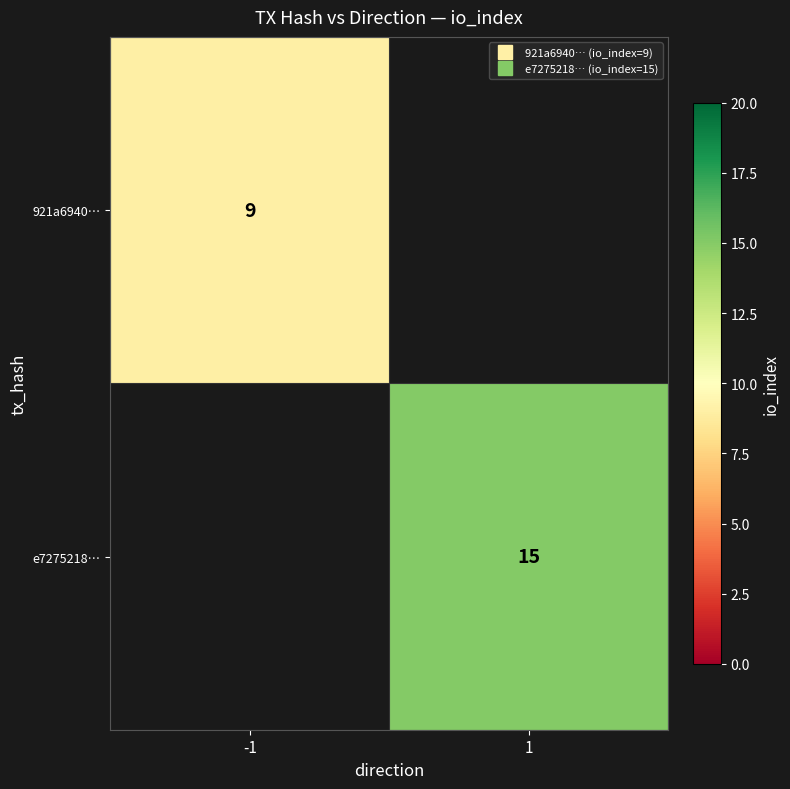

Between -1 and 1, which is larger?

1